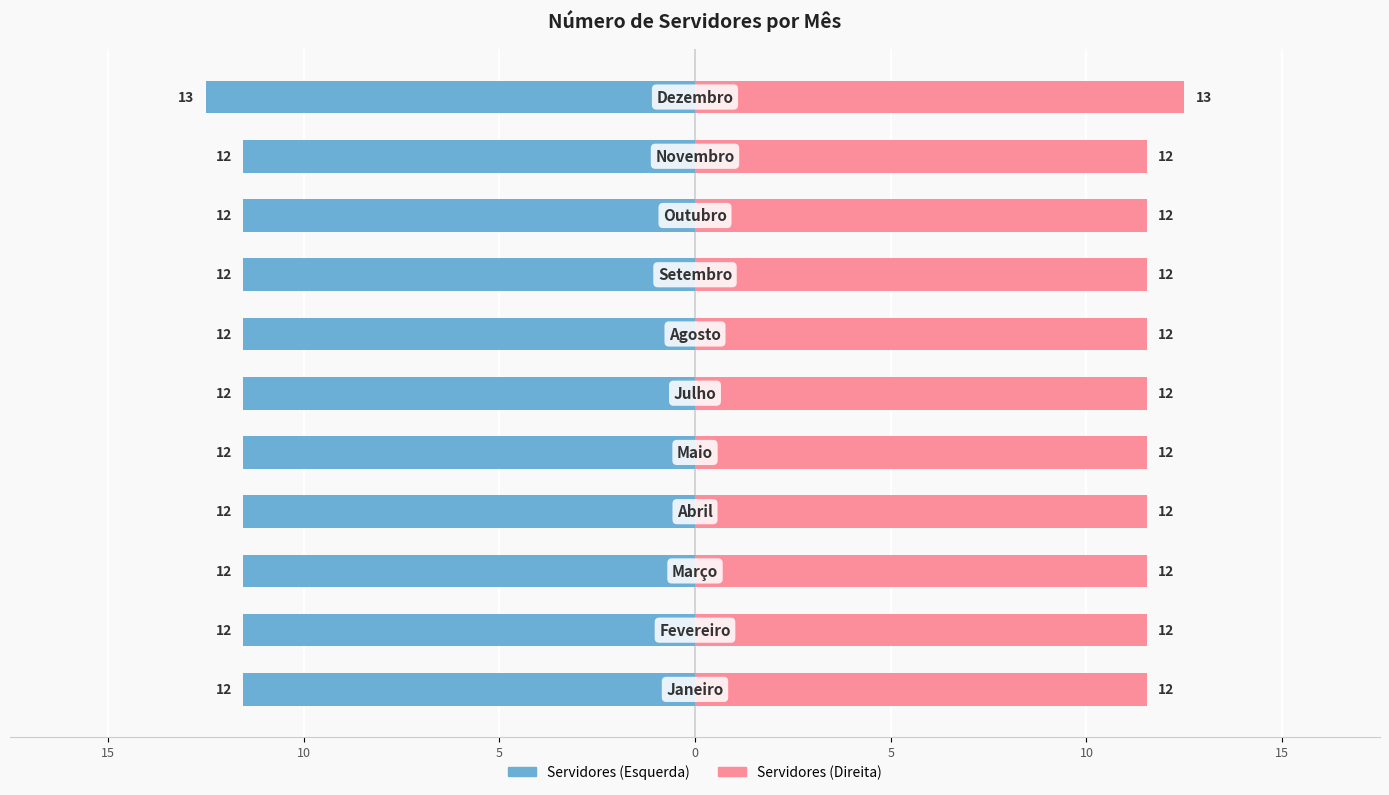

Is it true that Servidores (Direita) equals 21 at 5?

False